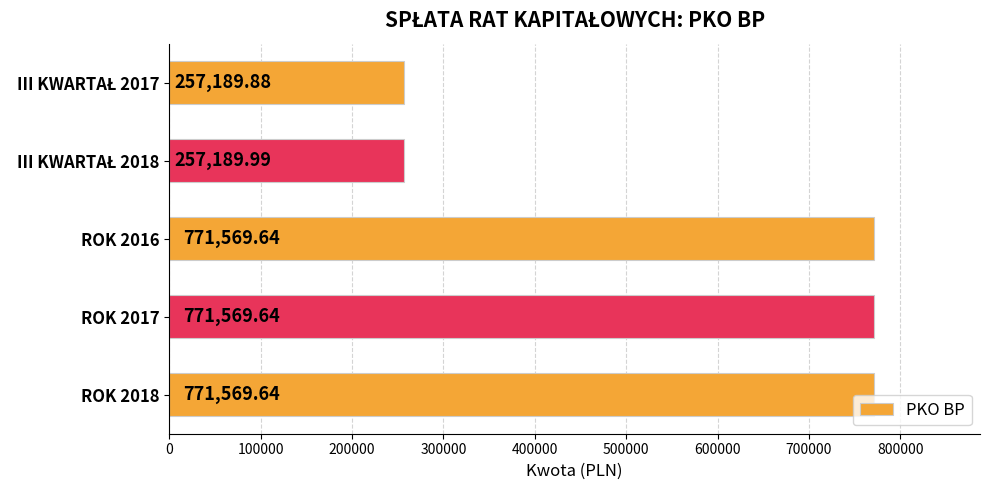

What is the sum of all values?

2829088.8